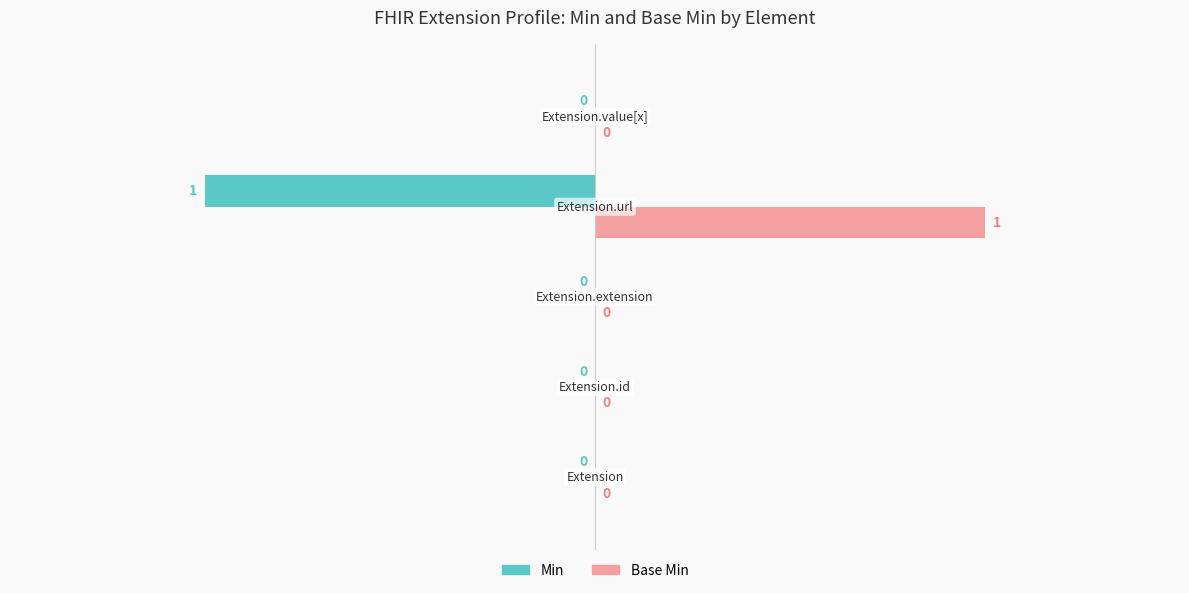

Which series has the largest total across all categories?

Base Min